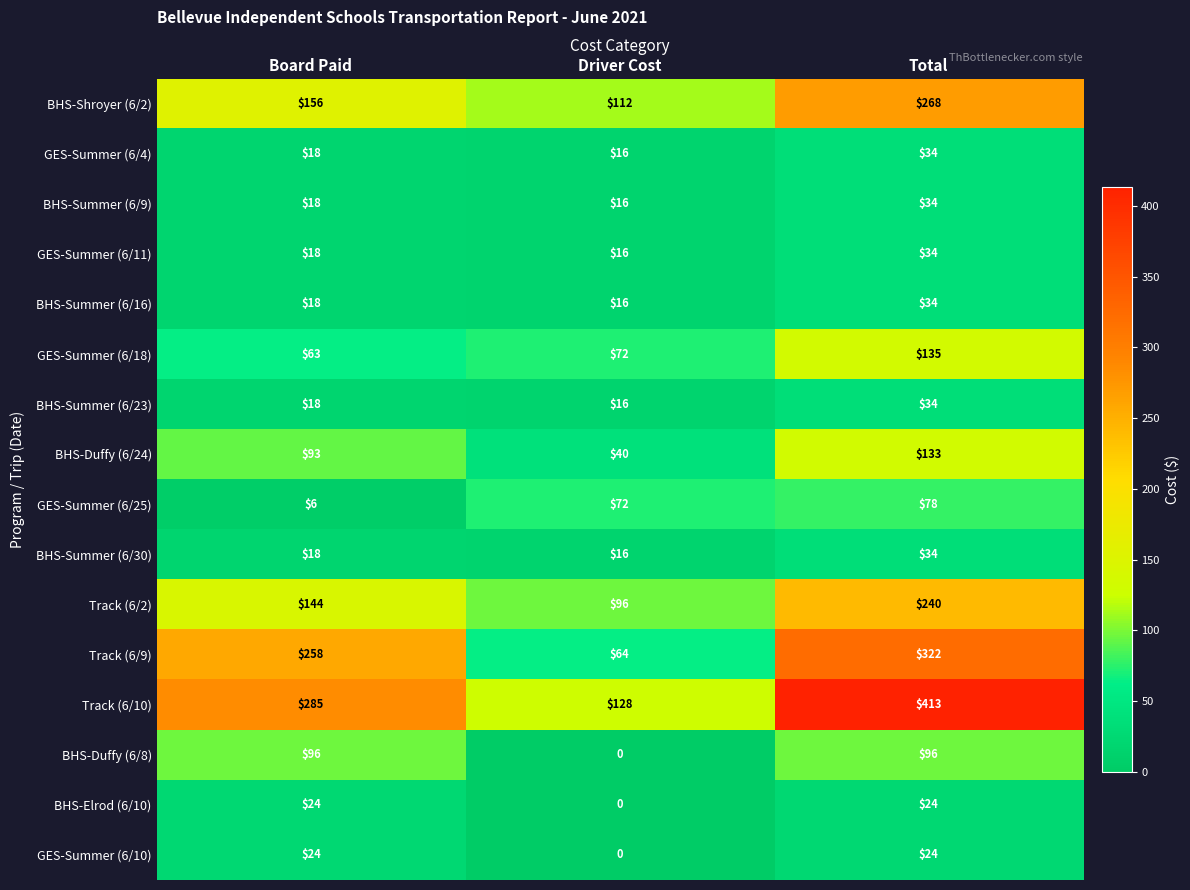

The BHS-Summer (6/9) series shows 14 at Total. True or false?

False